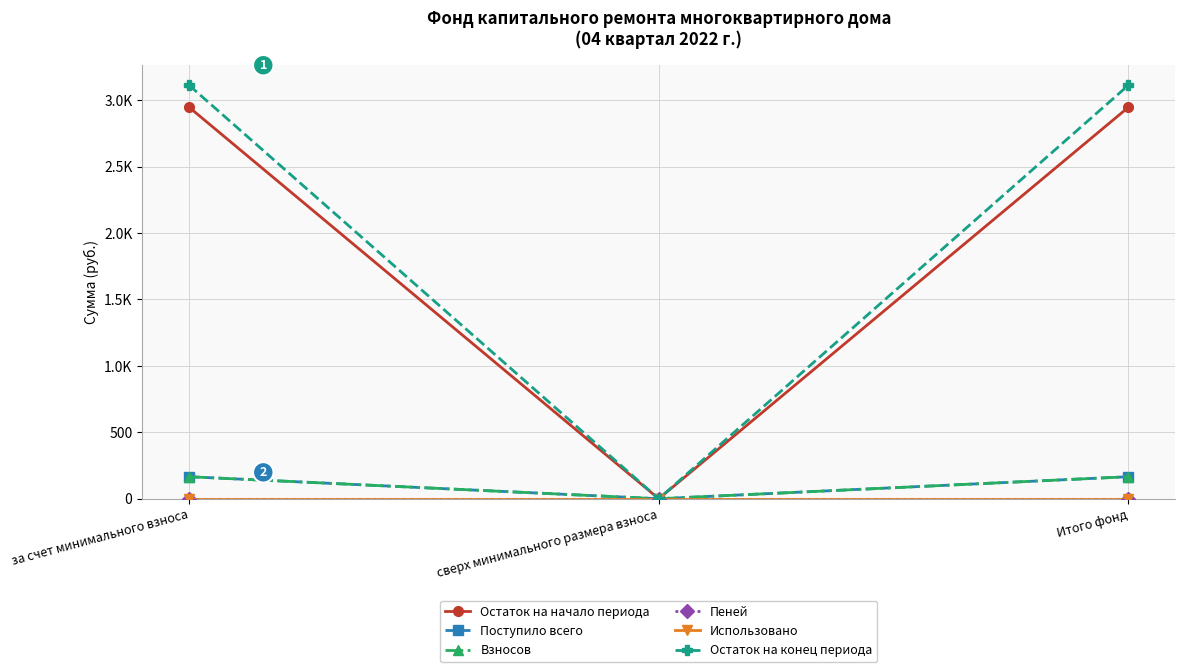

Is this an area chart (filled region under the line)?

No